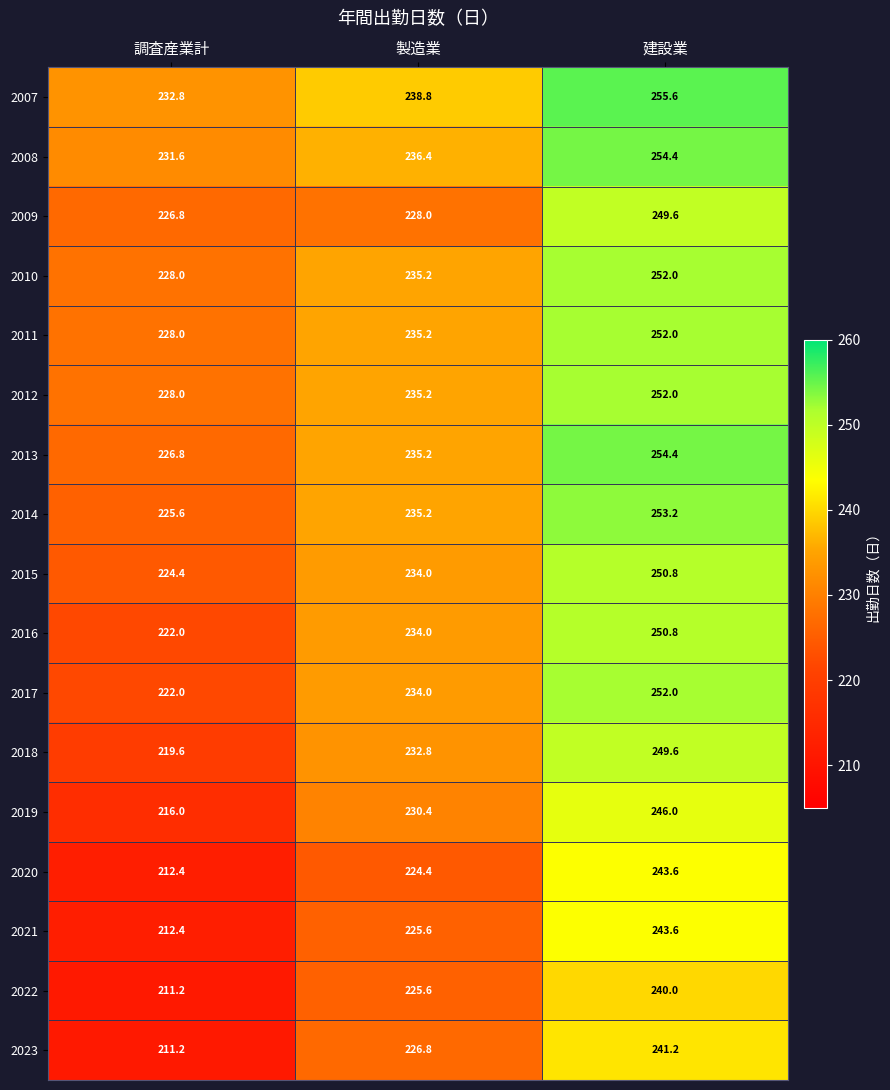

What is the sum of the 2015 values at 調査産業計 and 製造業?

458.4